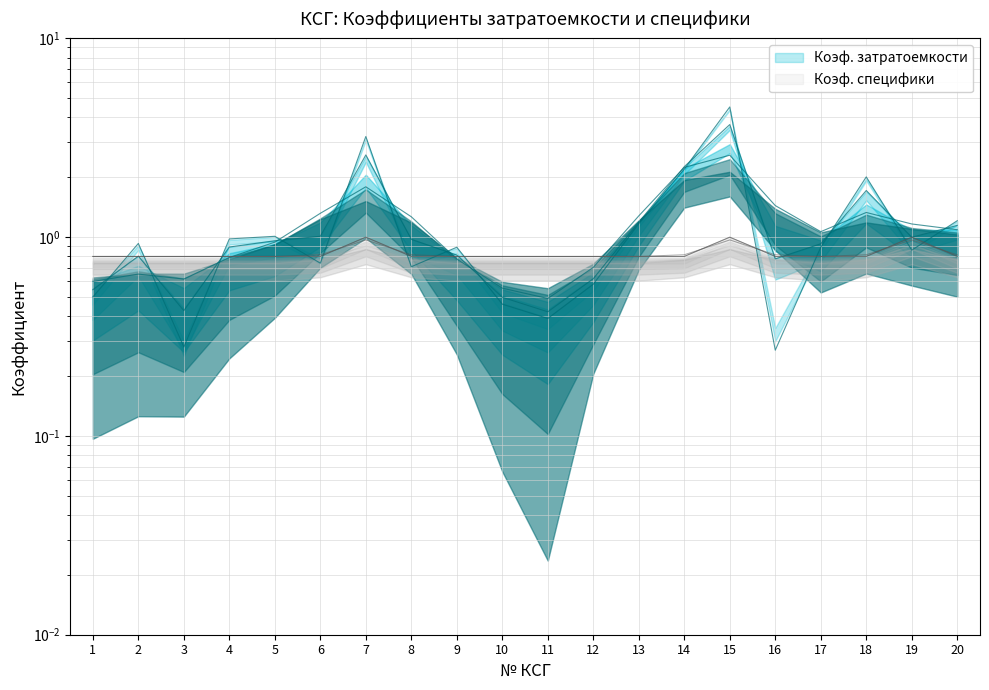

At how many categories does at least one series exceed 2?

4